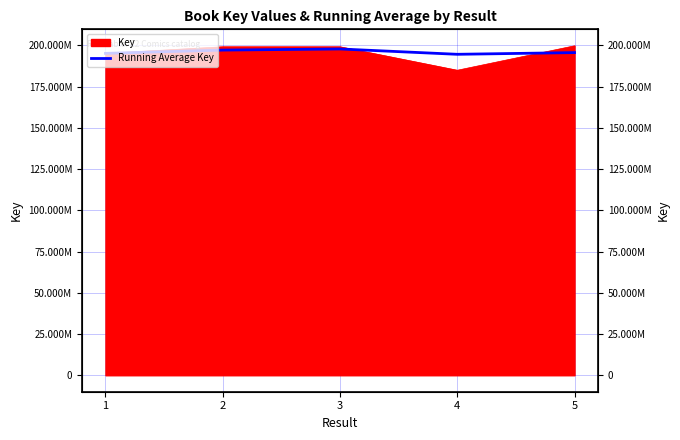

Is it true that the value at 3 is 320671738.5?

False